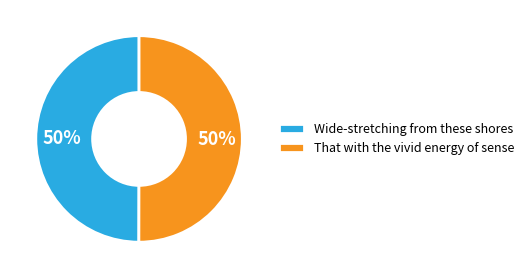

Do That with the vivid energy of sense and Wide-stretching from these shores together represent more than half of the pie?

Yes